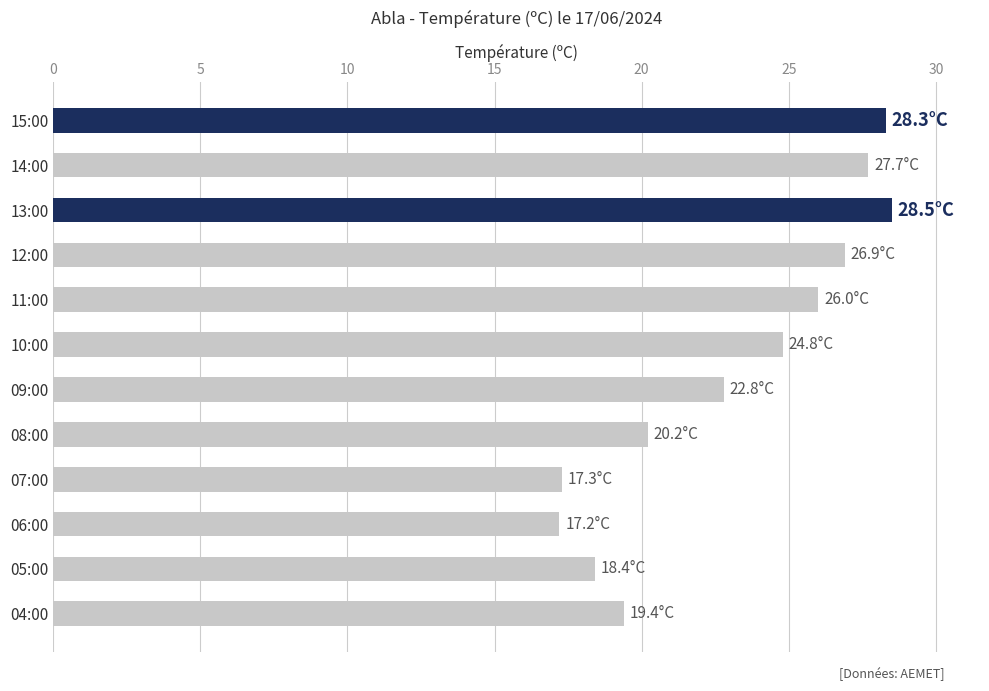

How many data points does each series have?

12